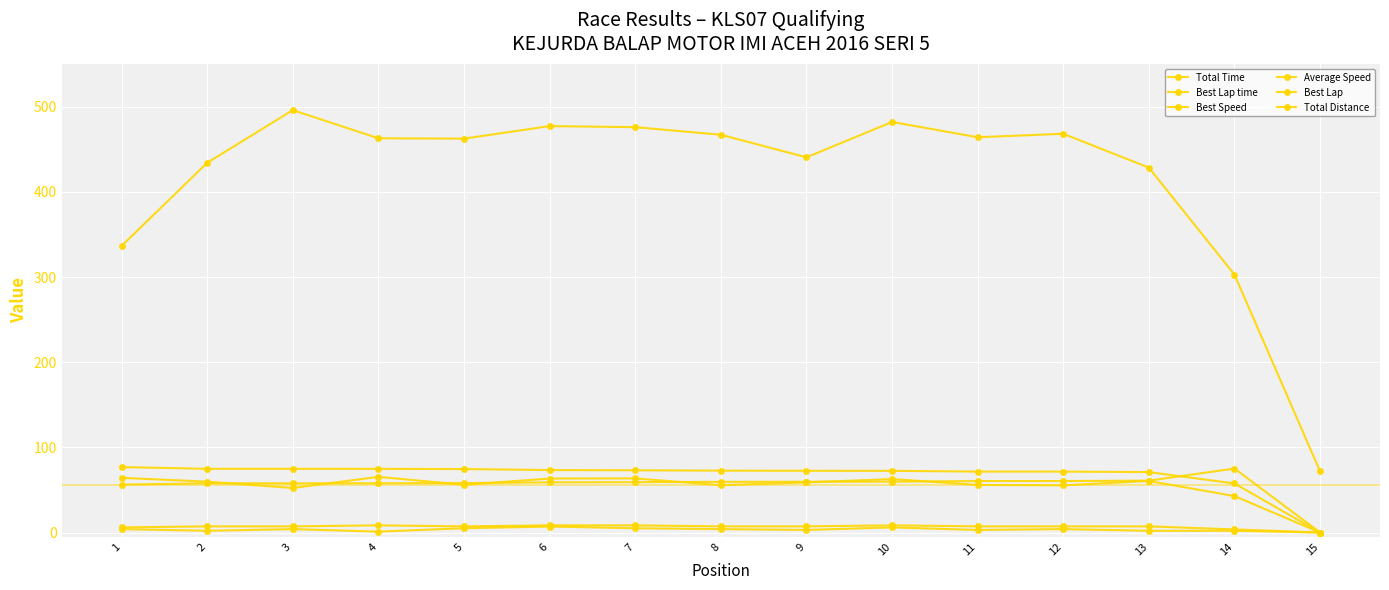

True or false: Best Lap time and Total Time intersect in this chart.

False